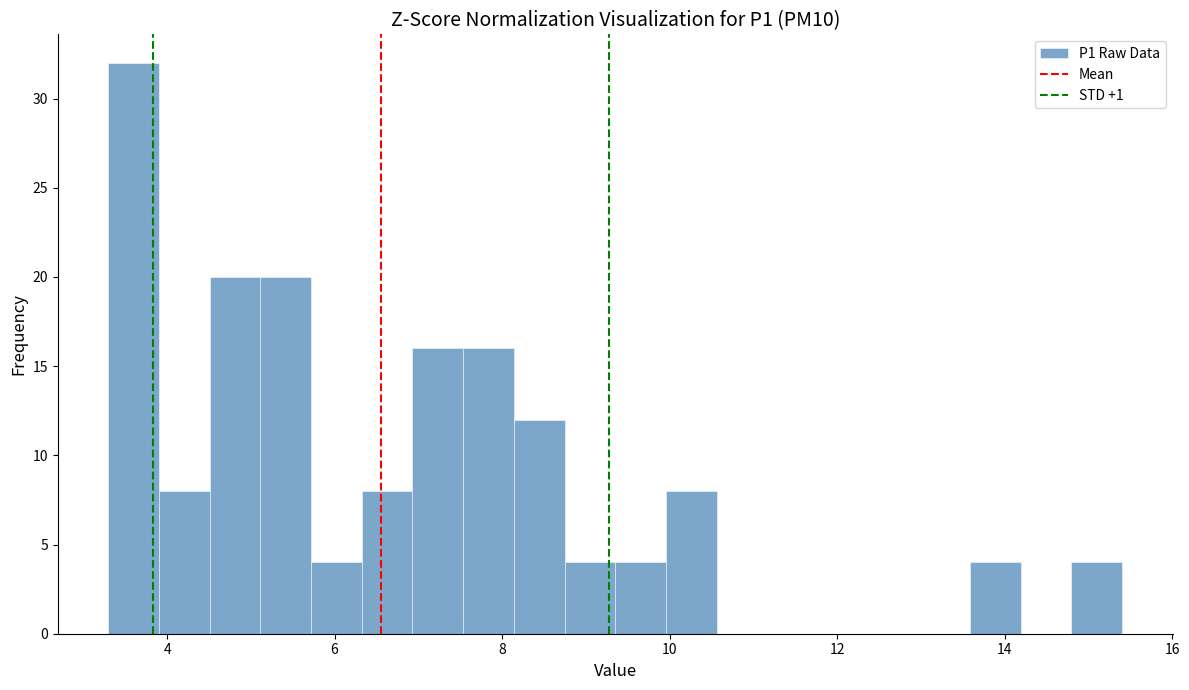

Around what value on the x-axis is the tallest bar? Give the approximate position of its centre, as read against the axis.

3.6